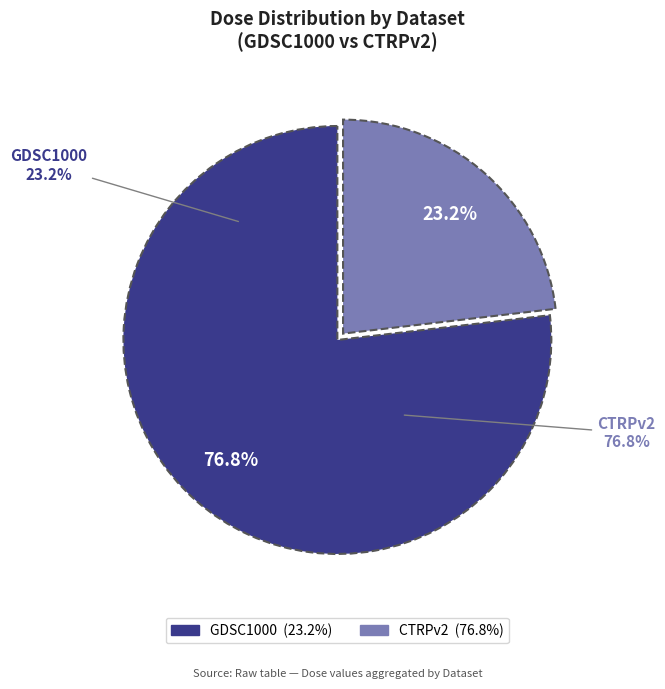

How many slices are in this pie chart?

2